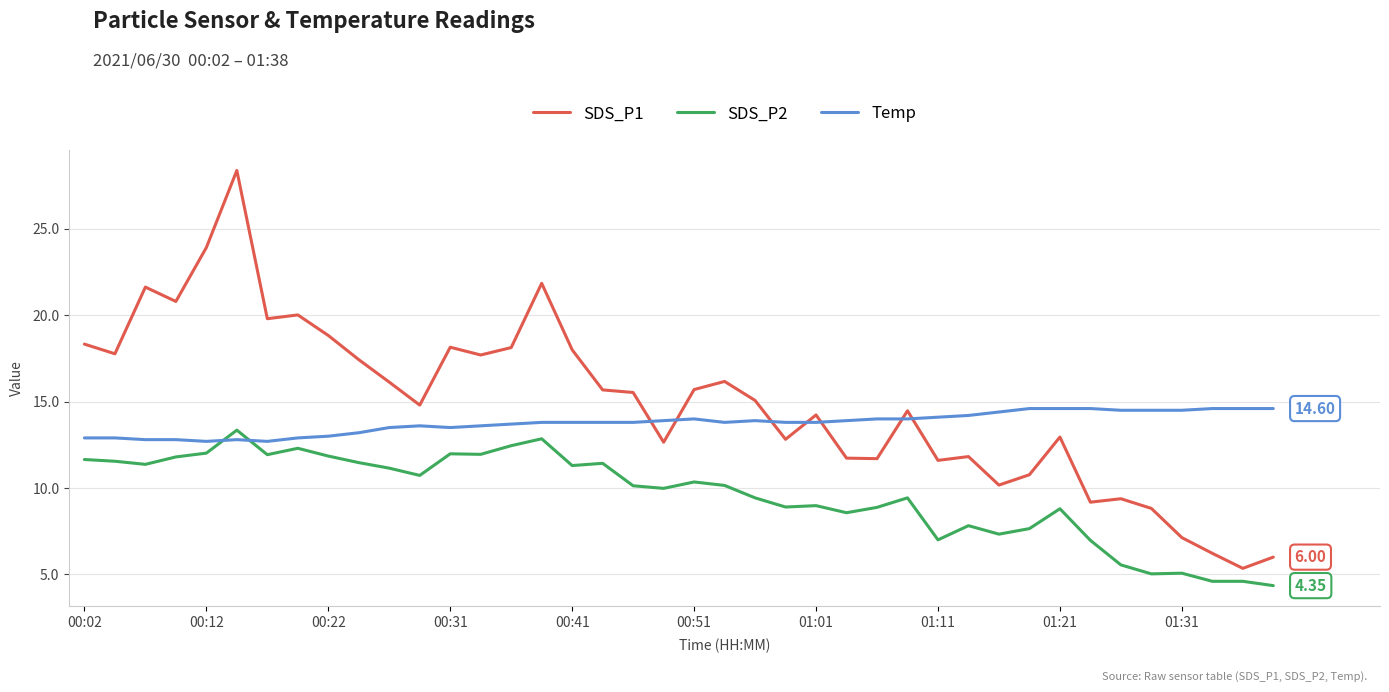

How many distinct data groups are displayed?

3